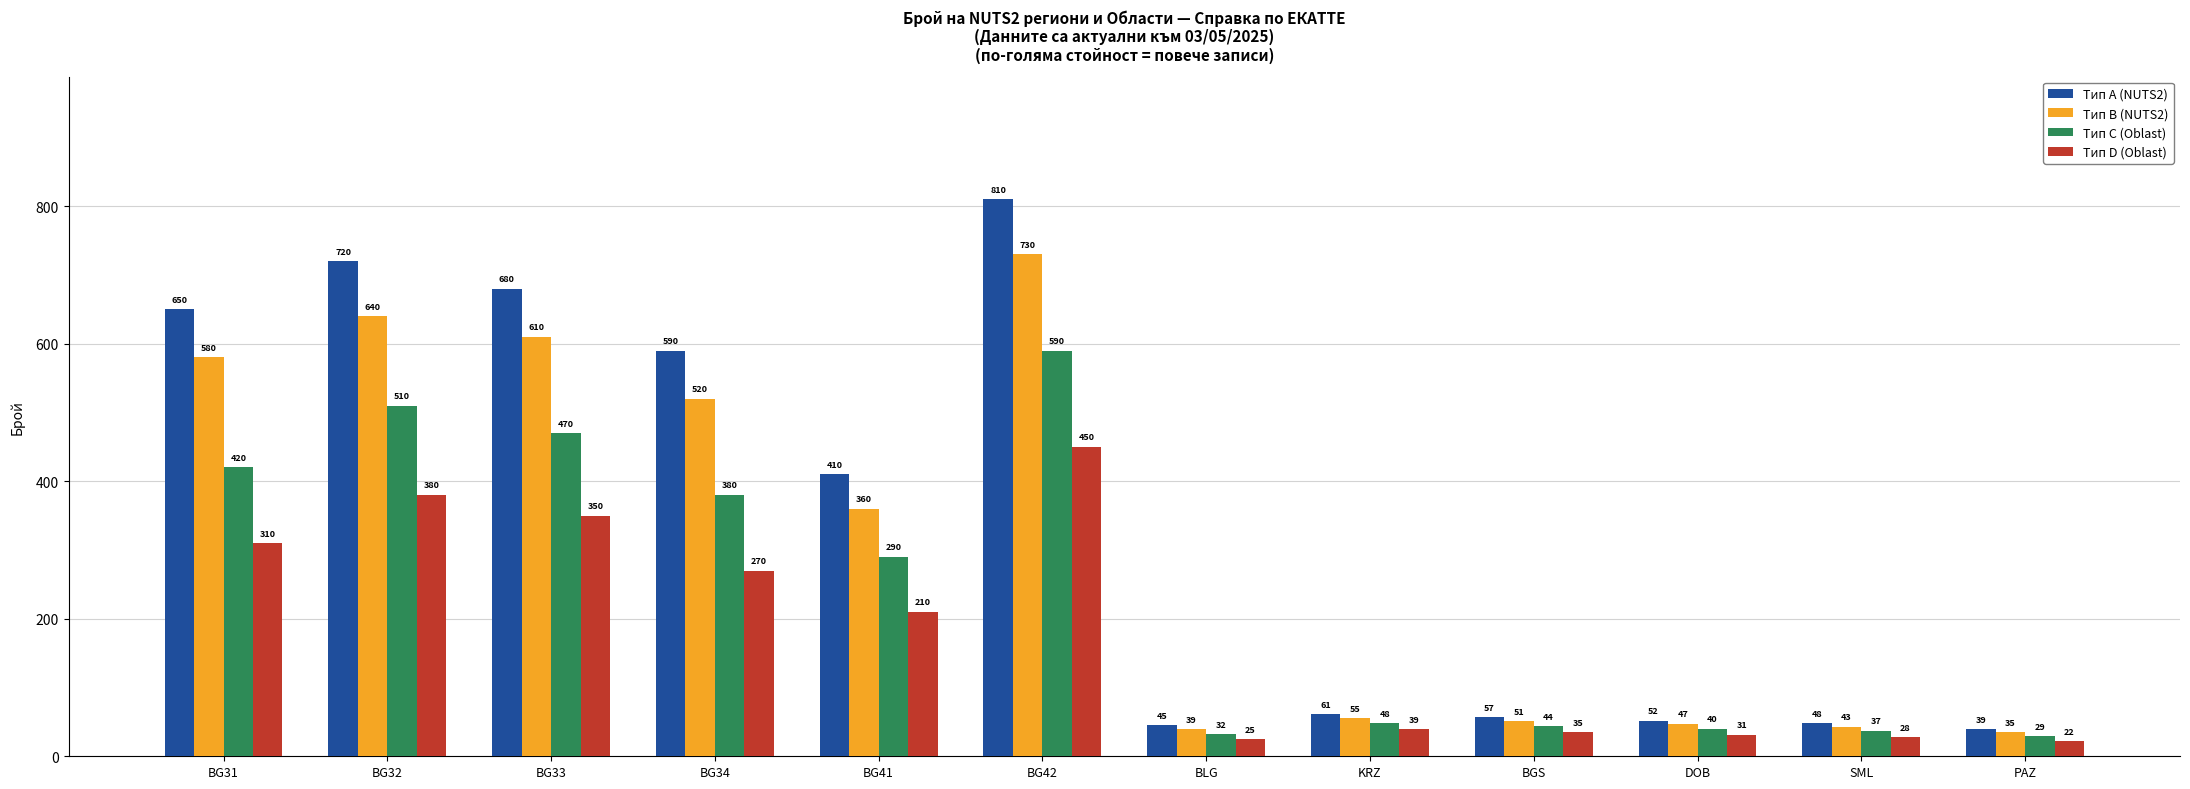

What is the spread (max minus min) of values at BG42?

360